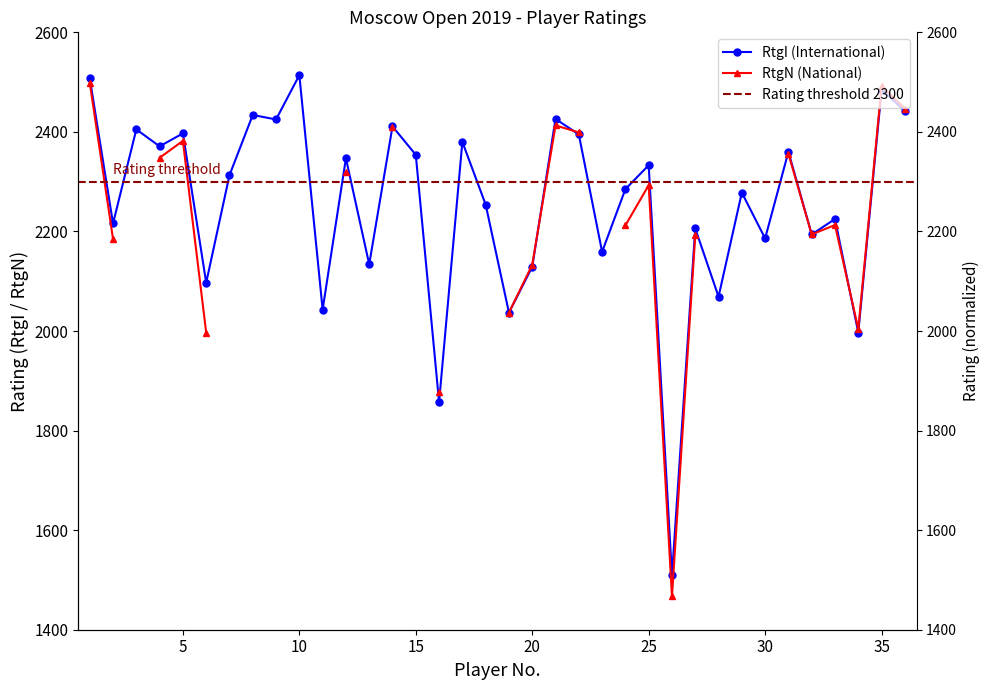

Is this an area chart (filled region under the line)?

No